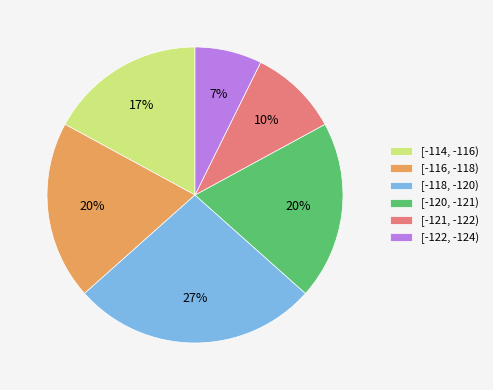

What percentage is the [-114, -116) slice, to the nearest percent?

17%